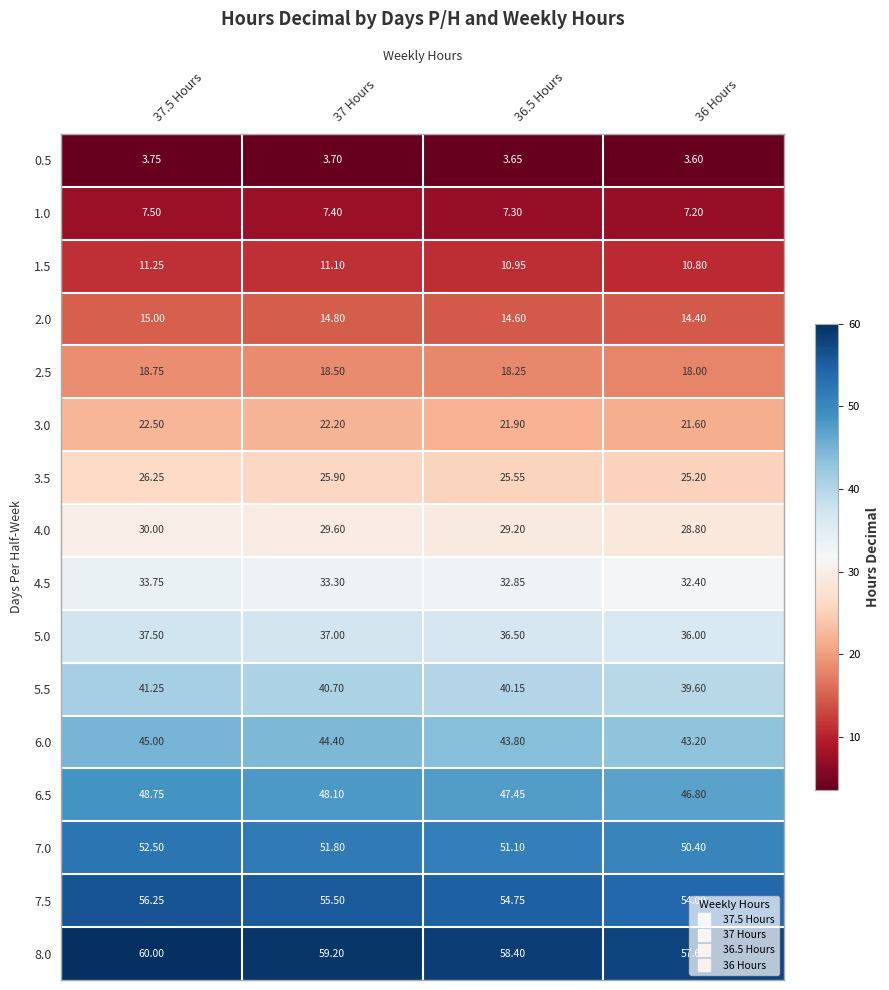

Is the value of 7.0 at 37 Hours greater than the value of 4.0 at 37 Hours?

Yes